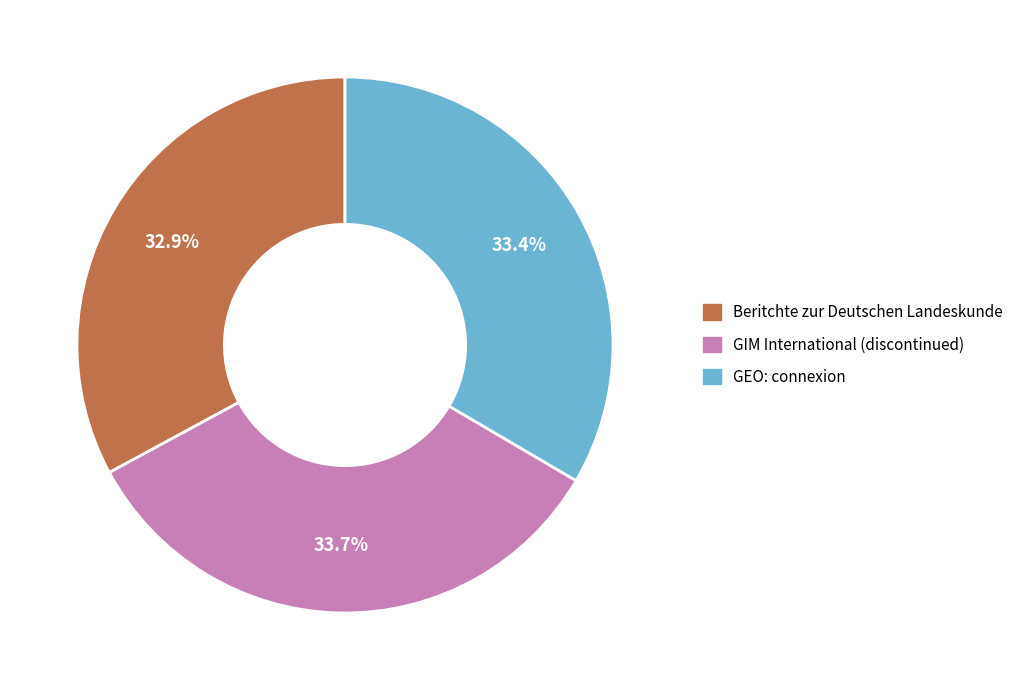

What percentage is the Beritchte zur Deutschen Landeskunde slice, to the nearest percent?

33%